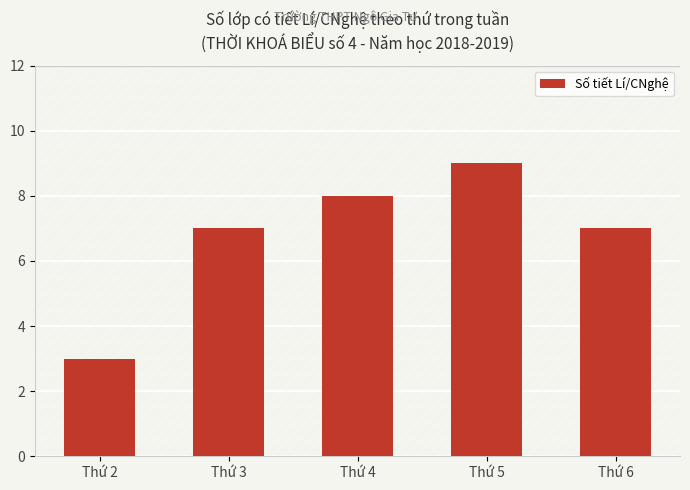

What is the difference between the second highest and second lowest values?

1